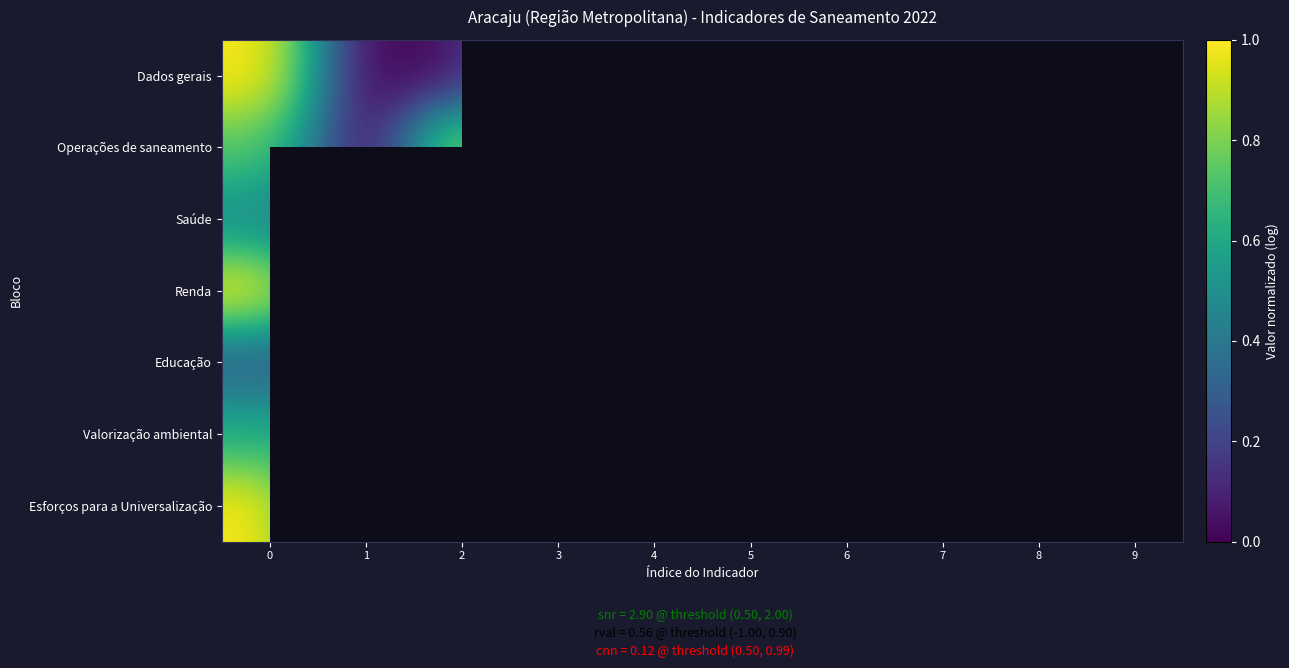

How many positive values does the Esforços para a Universalização series have?

1